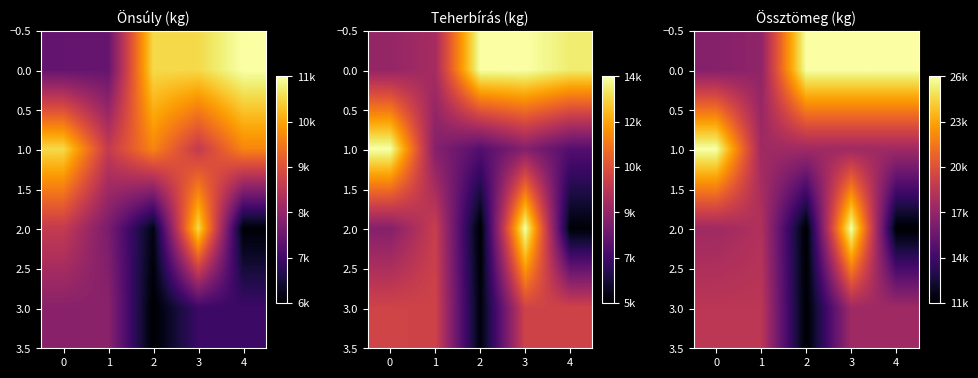

What is the difference between the maximum and minimum values in the 3.0 series?

7000